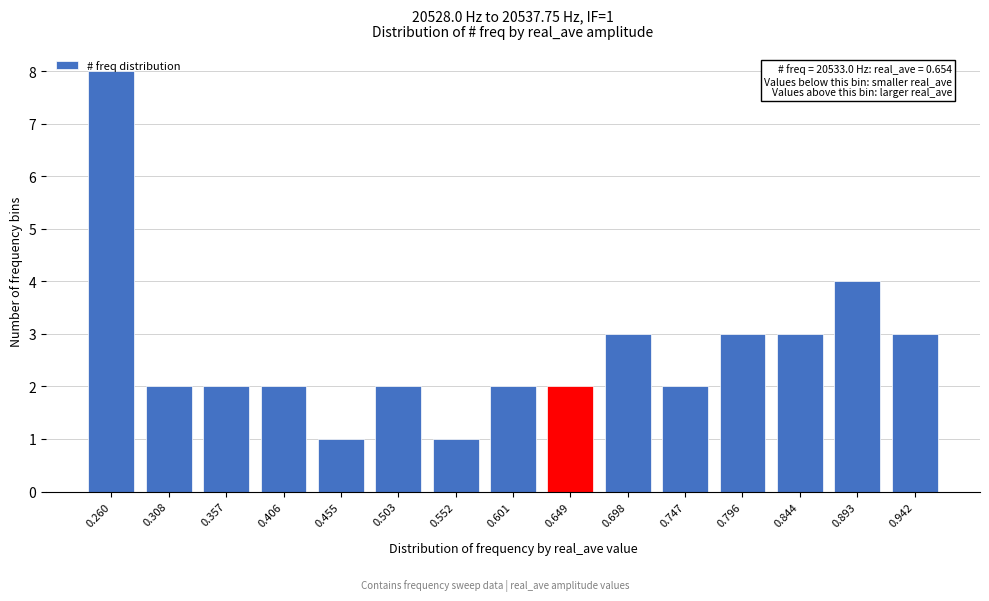

What is the greatest value displayed?

8